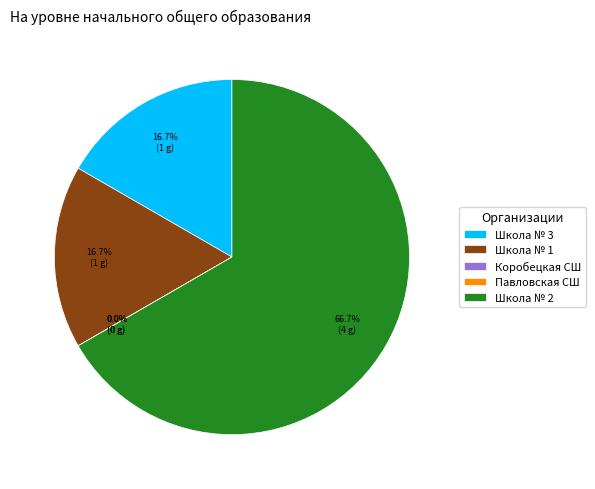

Count the number of slices in the pie.

5